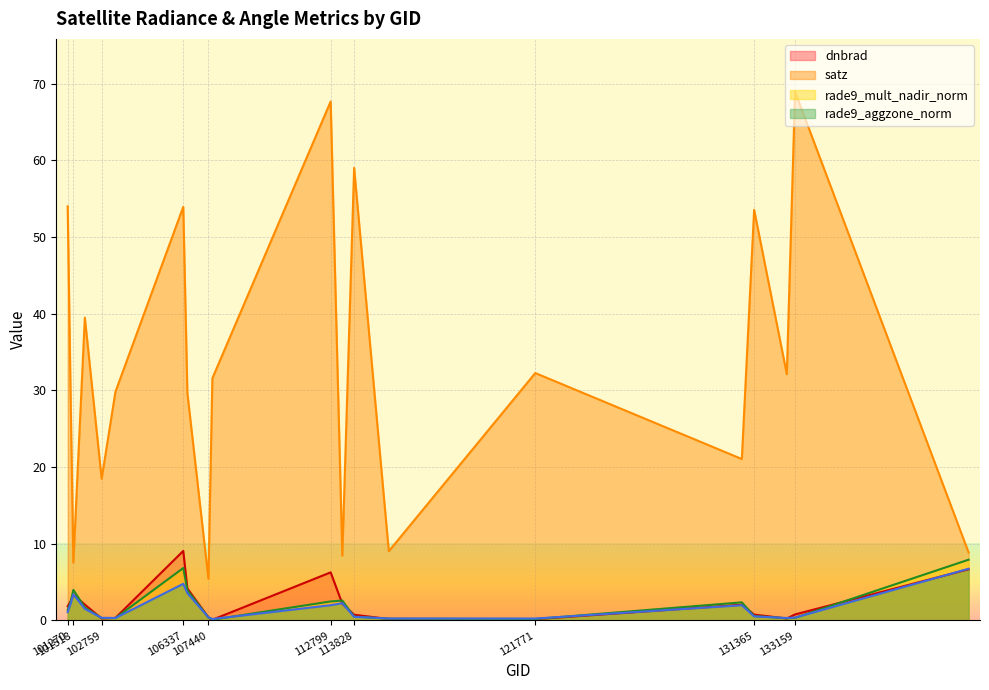

In rade9_aggzone_norm, how many points are lower than both neighbors (excluding endpoints)?

4